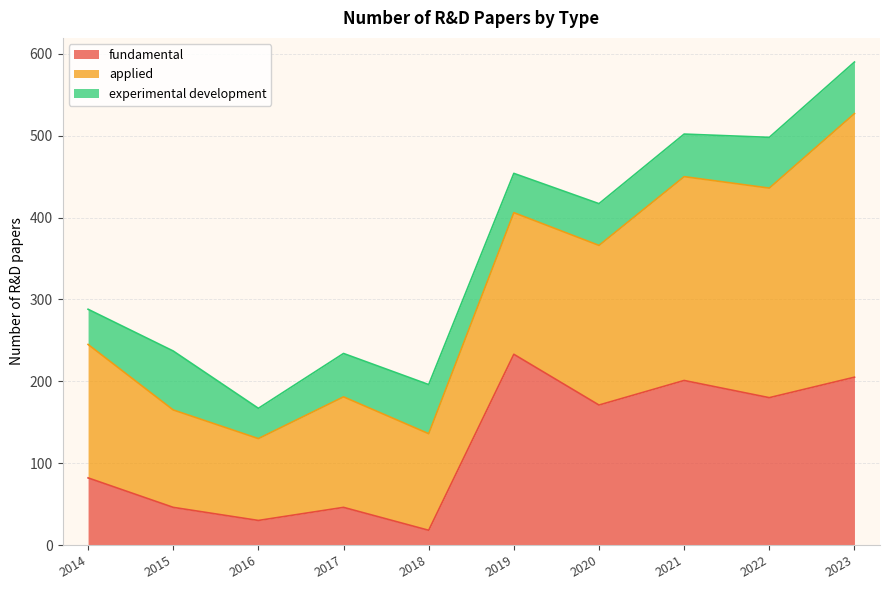

What is the difference between the maximum and minimum values in the experimental development series?

35